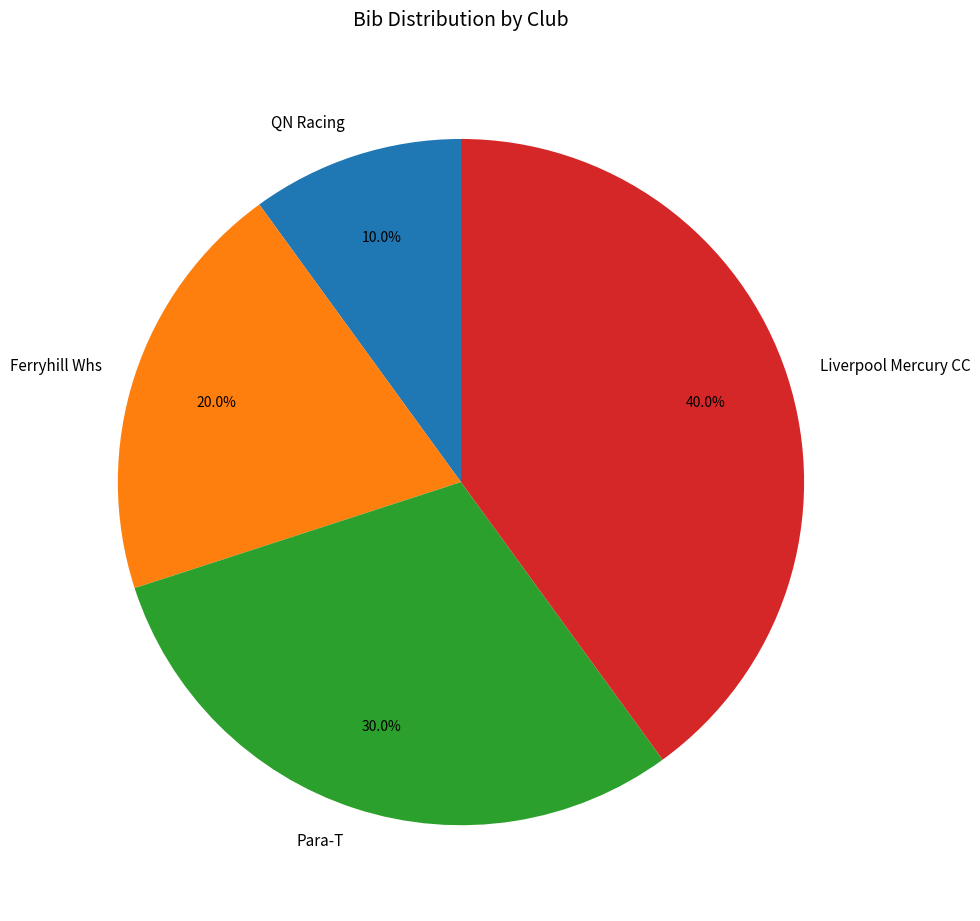

To the nearest percent, what is the combined percentage of Para-T and QN Racing?

40%